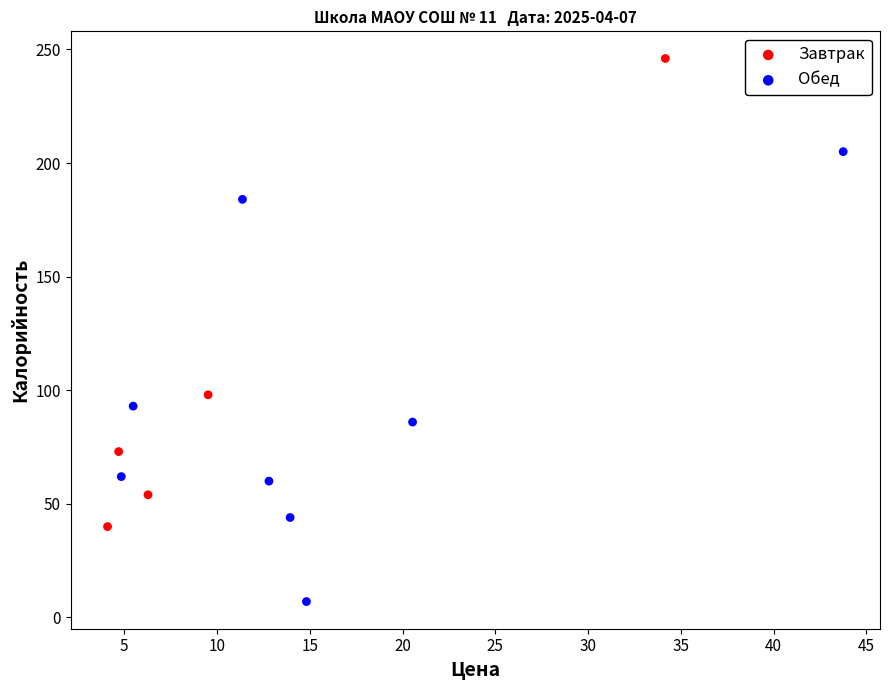

Which series reaches the minimum Y coordinate?

Обед